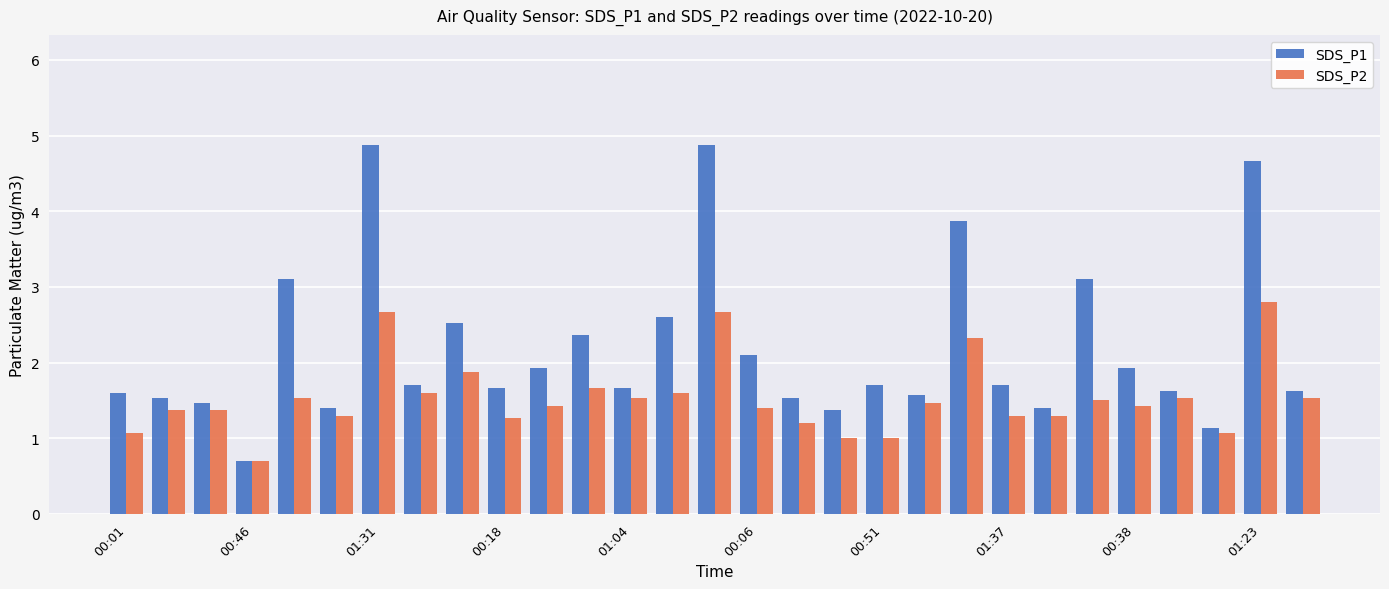

Rank the series by their maximum value, from lowest to highest.

SDS_P2, SDS_P1